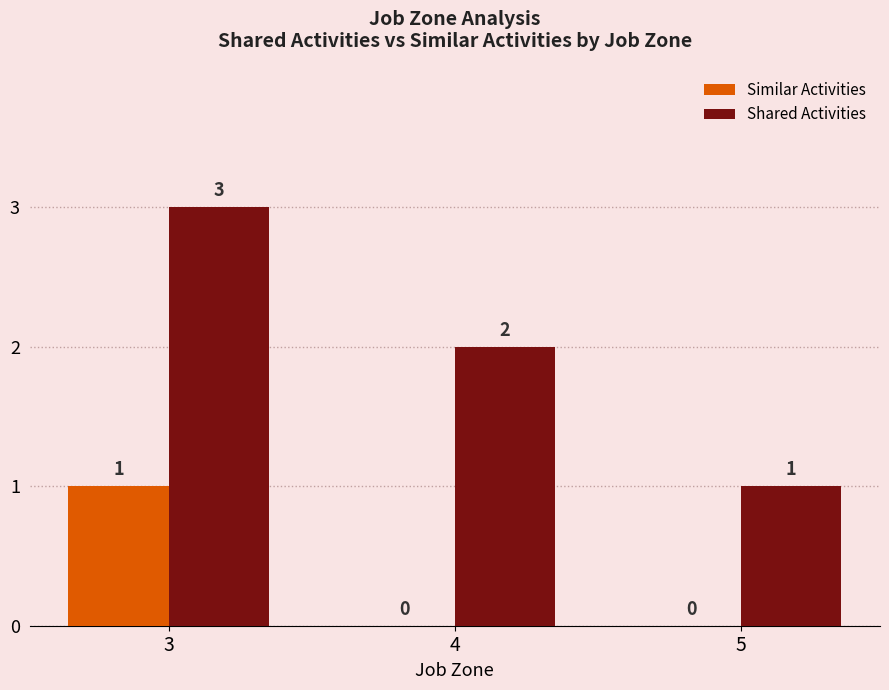

Where does the Shared Activities series first go above 2?

3